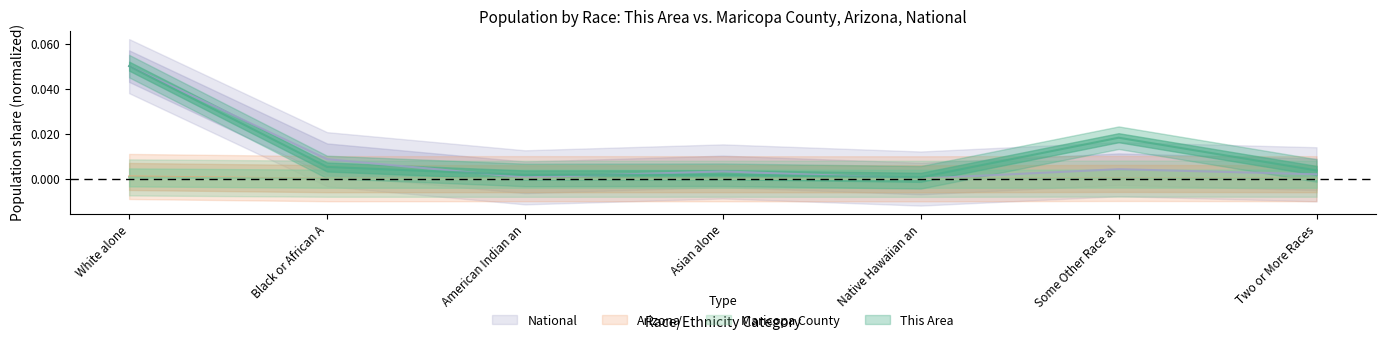

Between Black or African A and Native Hawaiian an, which series saw the biggest shift?

National